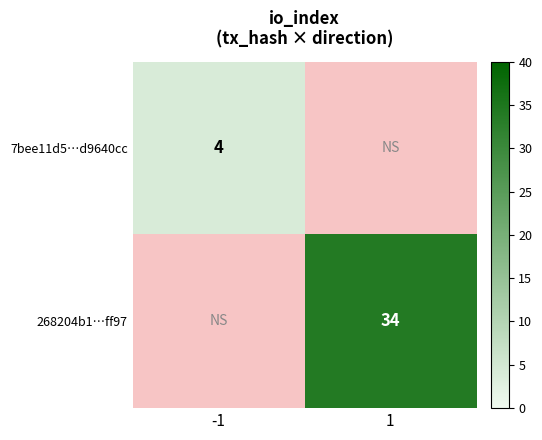

What is the minimum value shown in the chart?

4.0